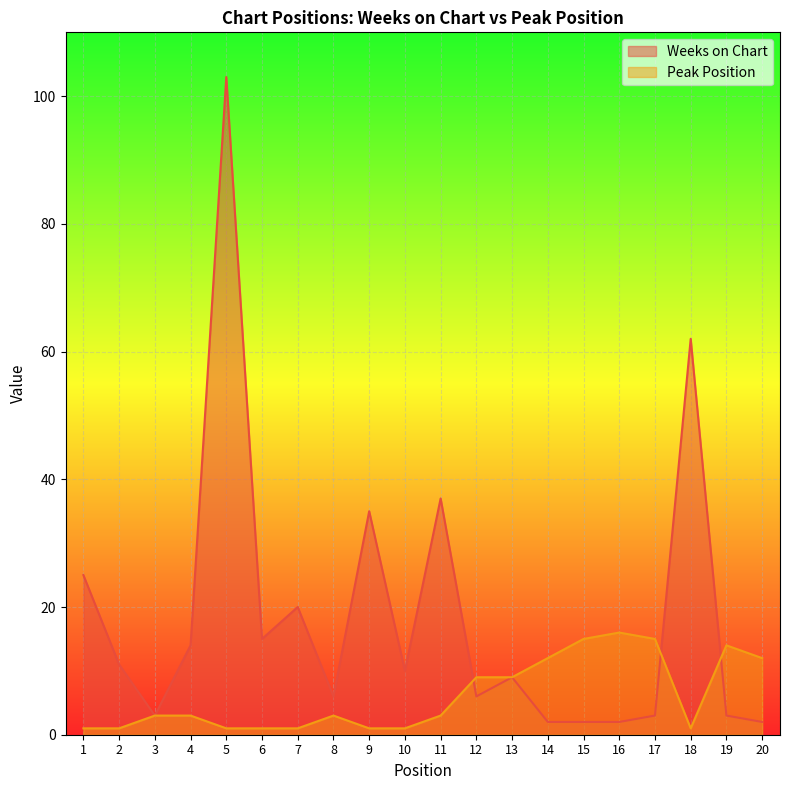

What is the difference between the Weeks on Chart values at 9 and 11?

2